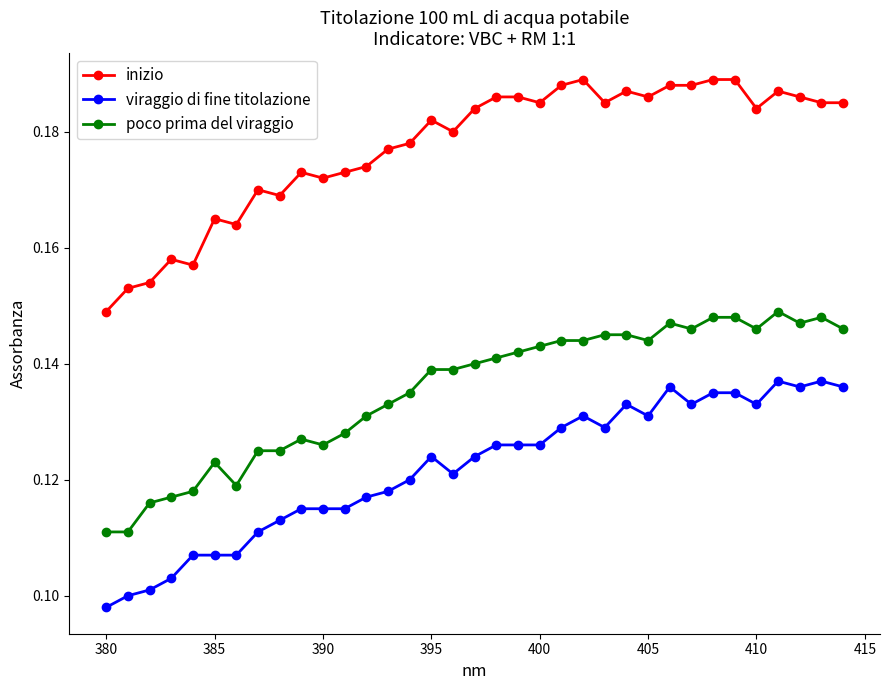

True or false: poco prima del viraggio has more than 0 interior local peaks.

True